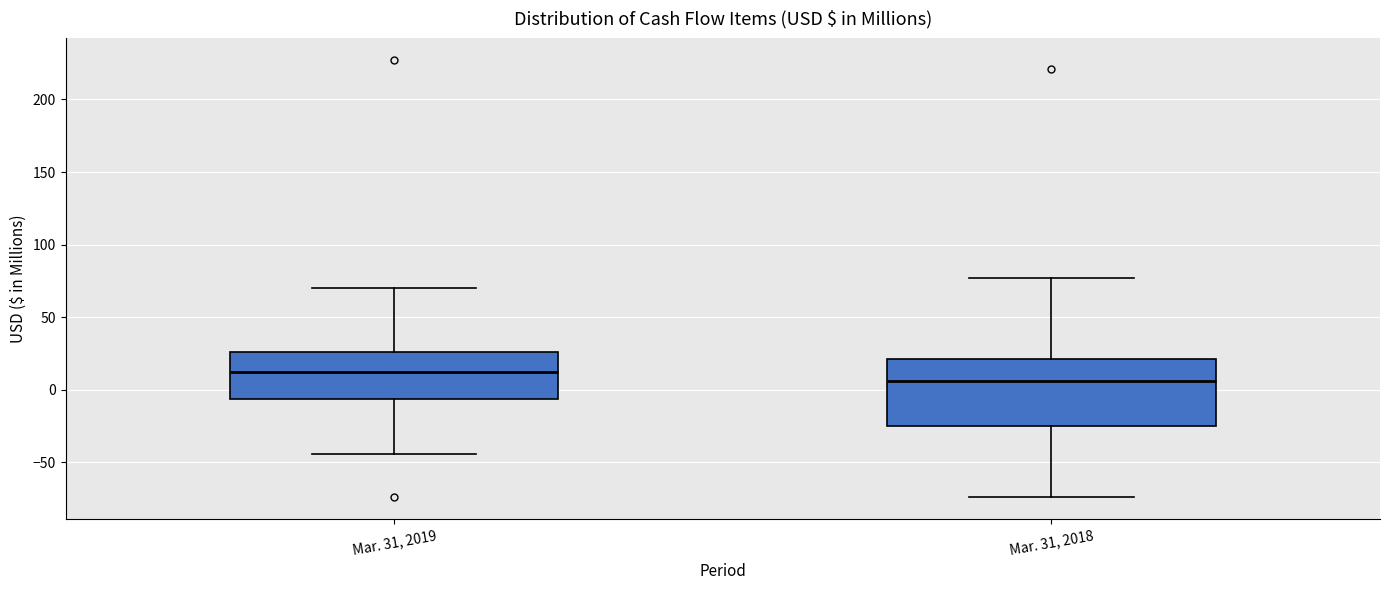

Which box's median line is the lowest?

Mar. 31, 2018